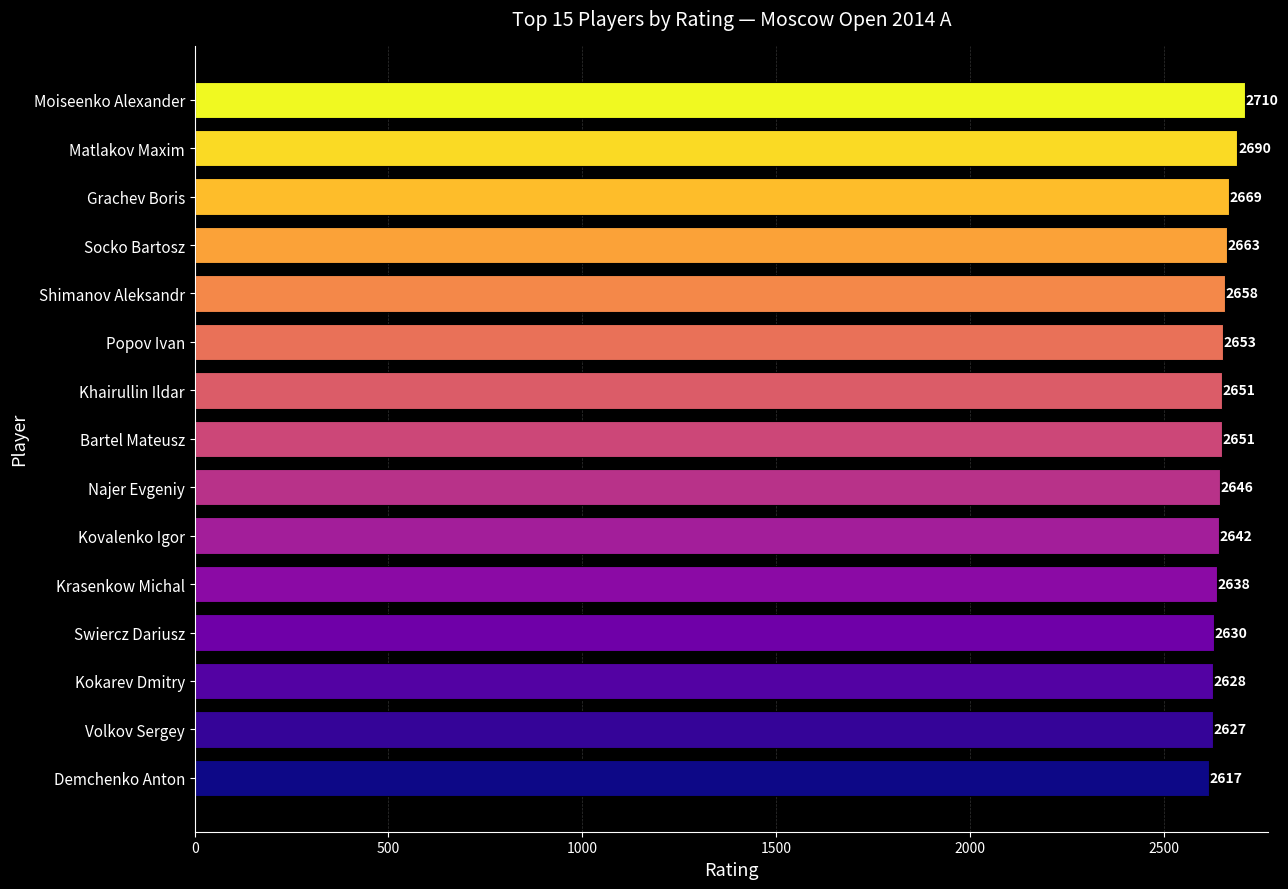

Does the chart contain stacked bars?

No